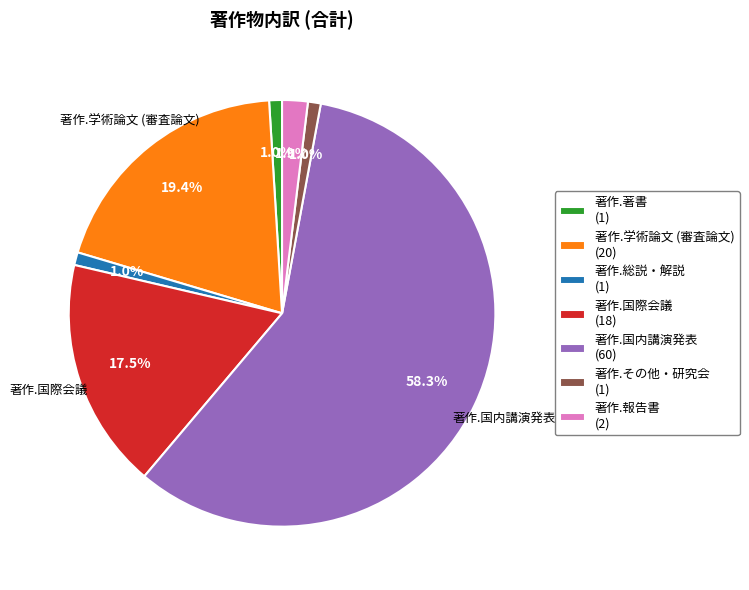

Count the number of slices in the pie.

7